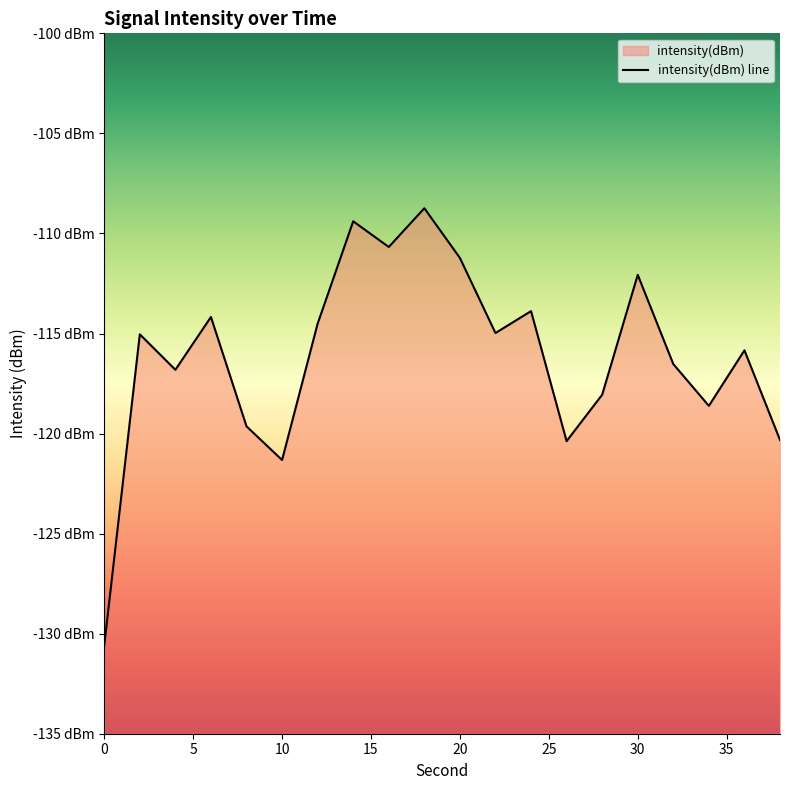

The chart shows a value of -161.1 at 20. True or false?

False